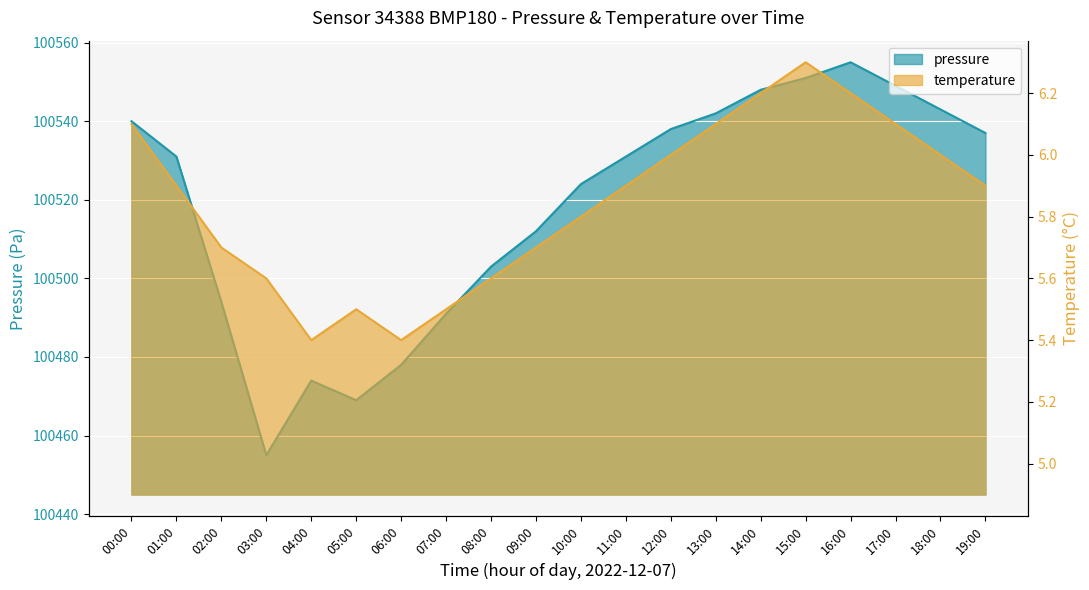

What are all the series names shown in the legend?

pressure, temperature